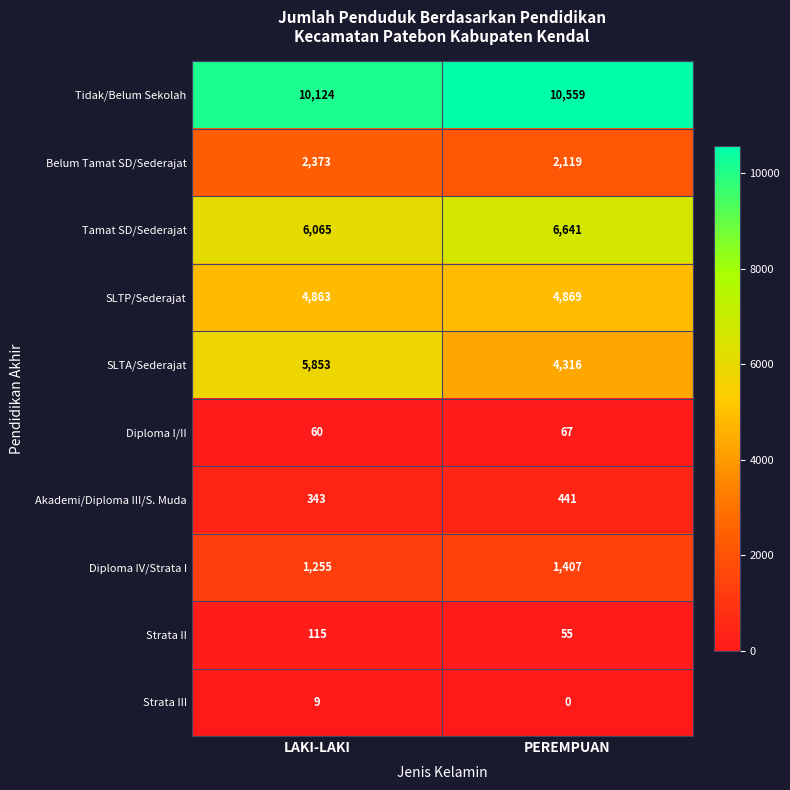

What is the minimum value for Tidak/Belum Sekolah?

10124